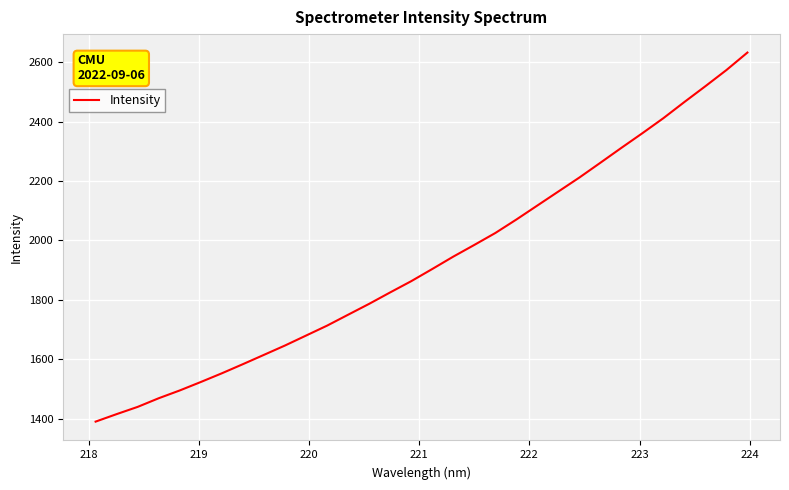

How many values exceed 1903?

16